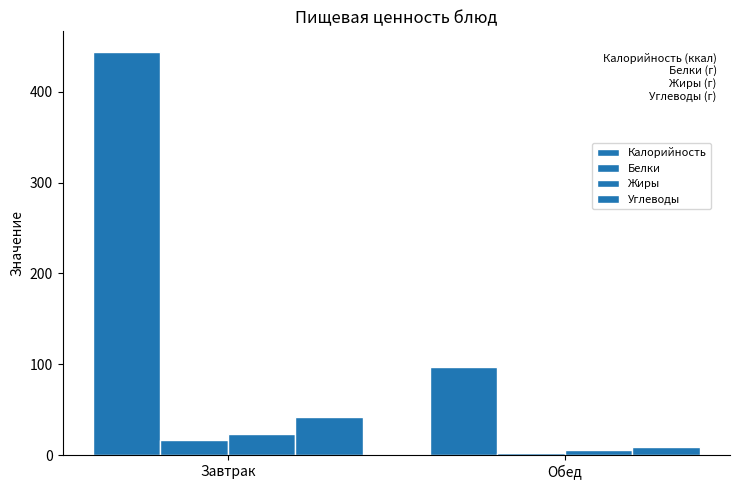

What is the minimum value shown in the chart?

2.0